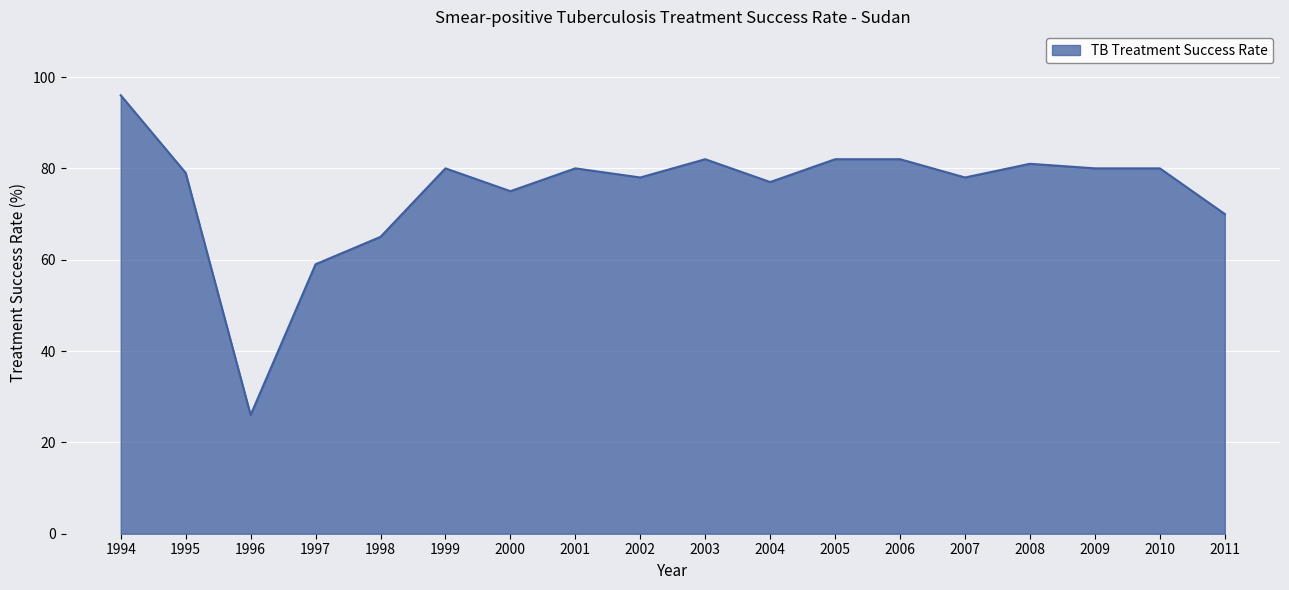

Where is the data nearest to the value 61?

1997